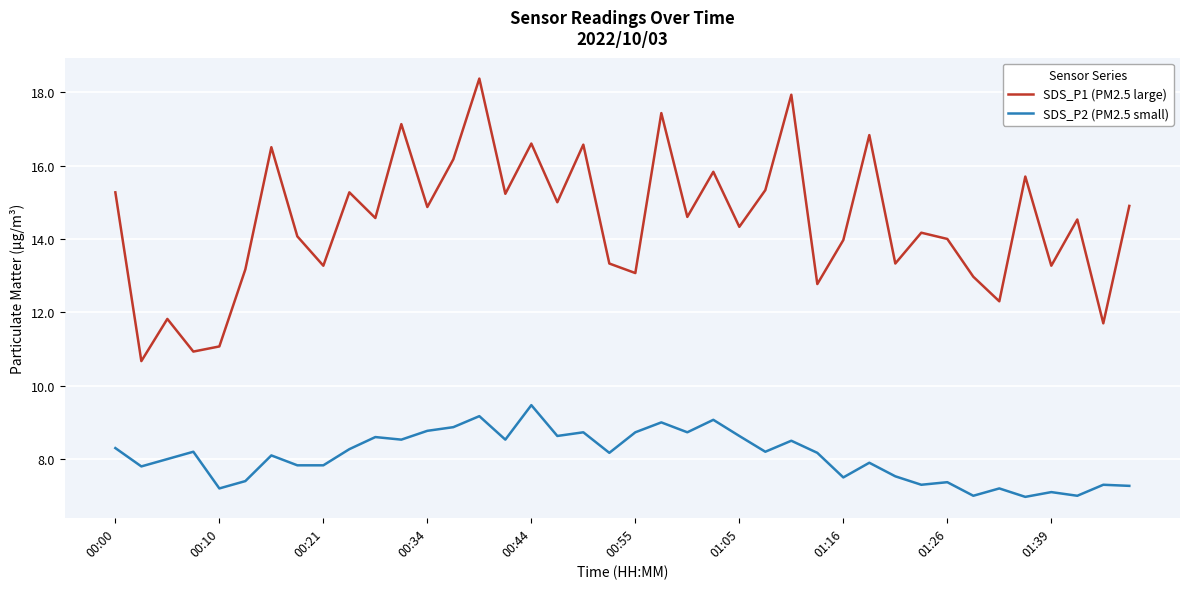

True or false: SDS_P2 (PM2.5 small) and SDS_P1 (PM2.5 large) intersect in this chart.

False